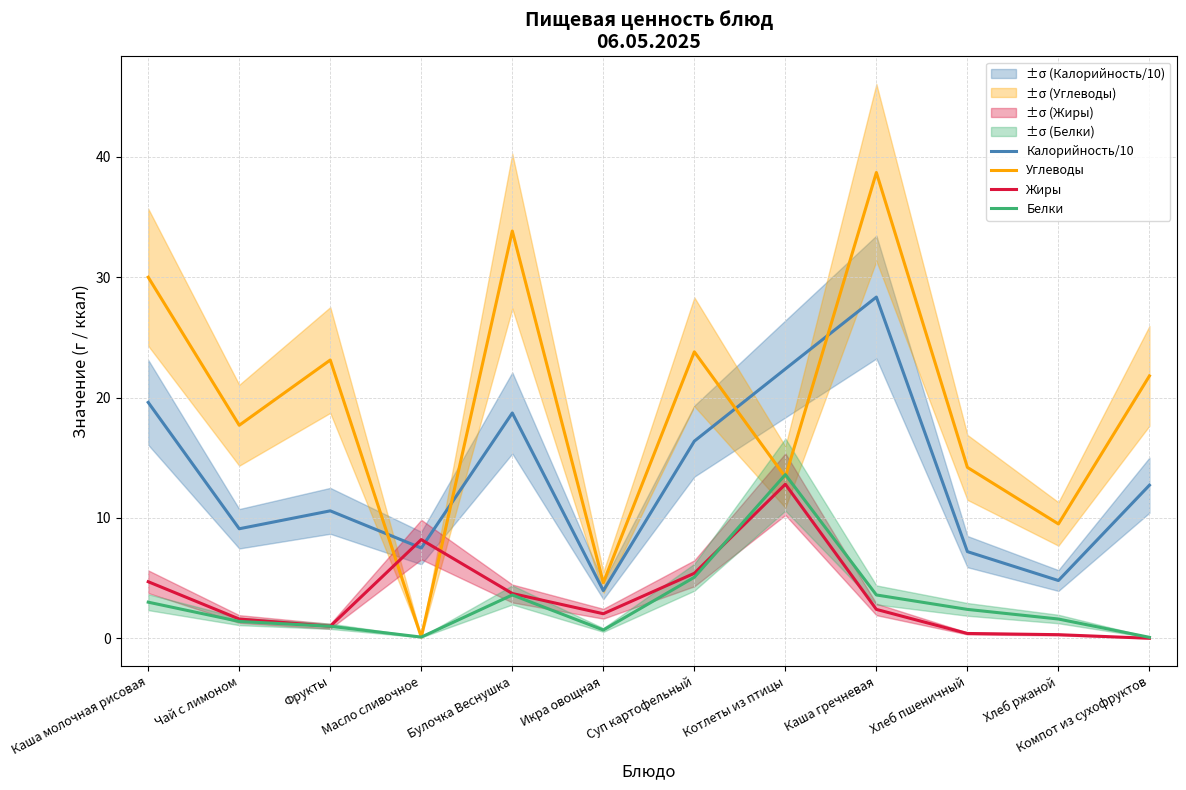

True or false: Белки has more than 2 interior local peaks.

False